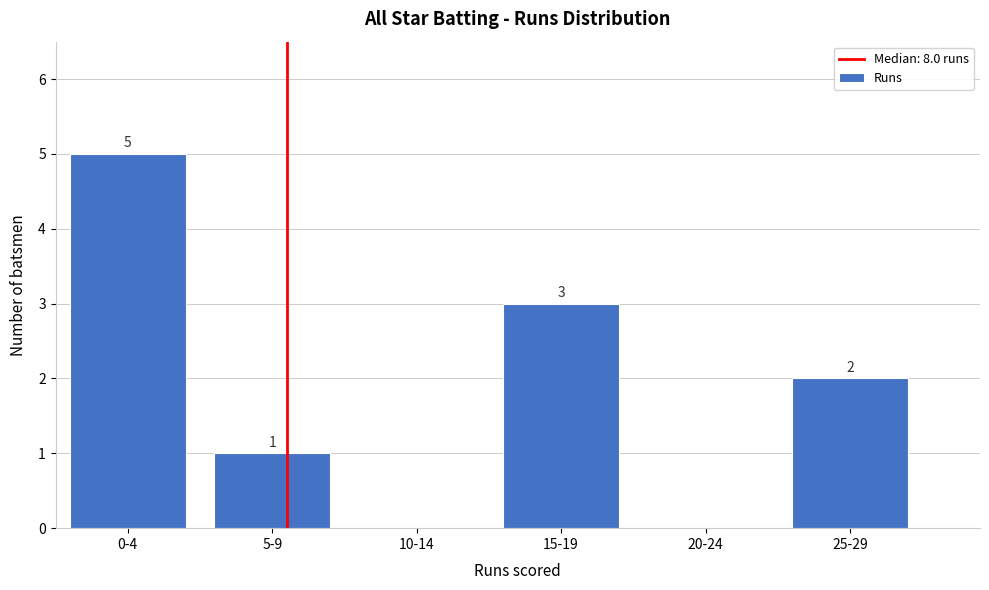

Reading left to right, what are all the values shown in this chart?

0-4=5	5-9=1	10-14=0	15-19=3	20-24=0	25-29=2